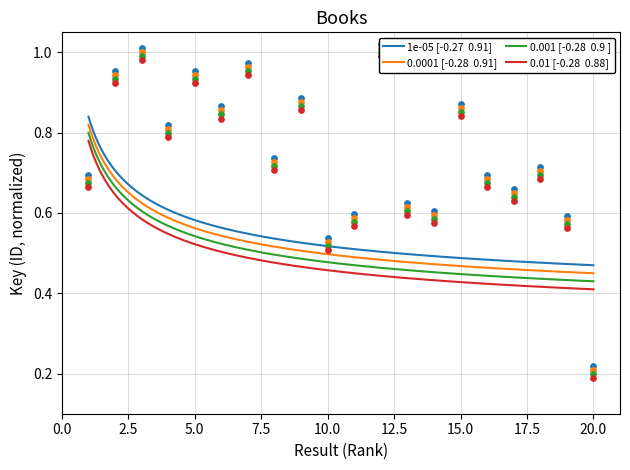

Is the value of 1e-05 [-0.27  0.91] at 17 greater than the value of 0.0001 [-0.28  0.91] at 14?

Yes